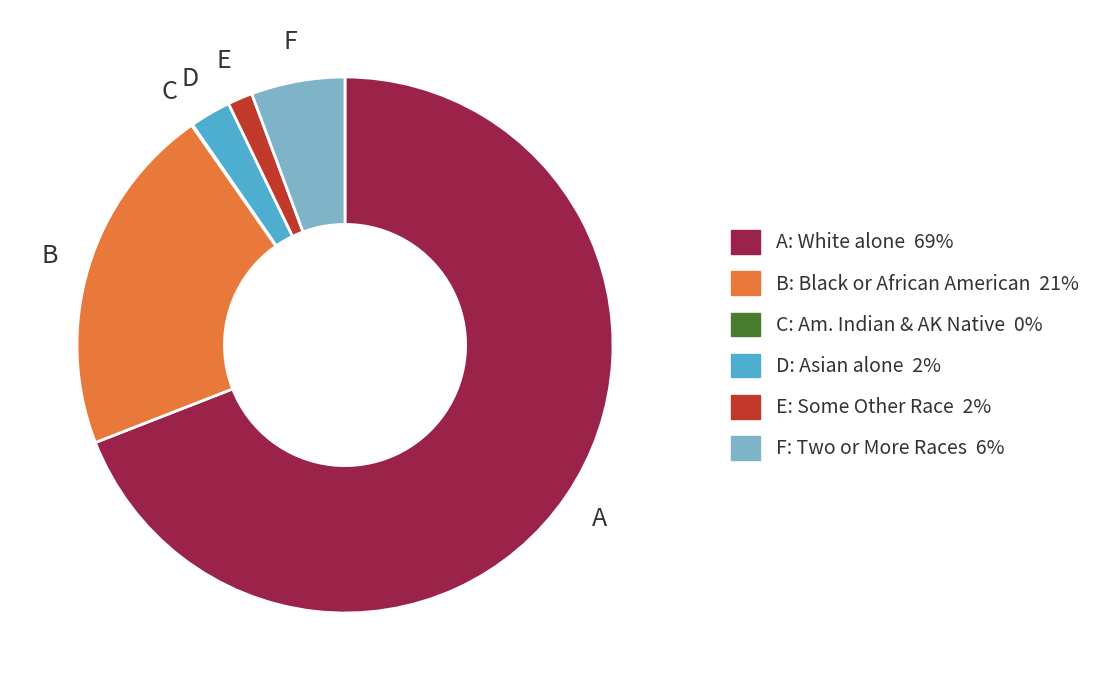

Is there any slice that represents more than half of the pie?

Yes